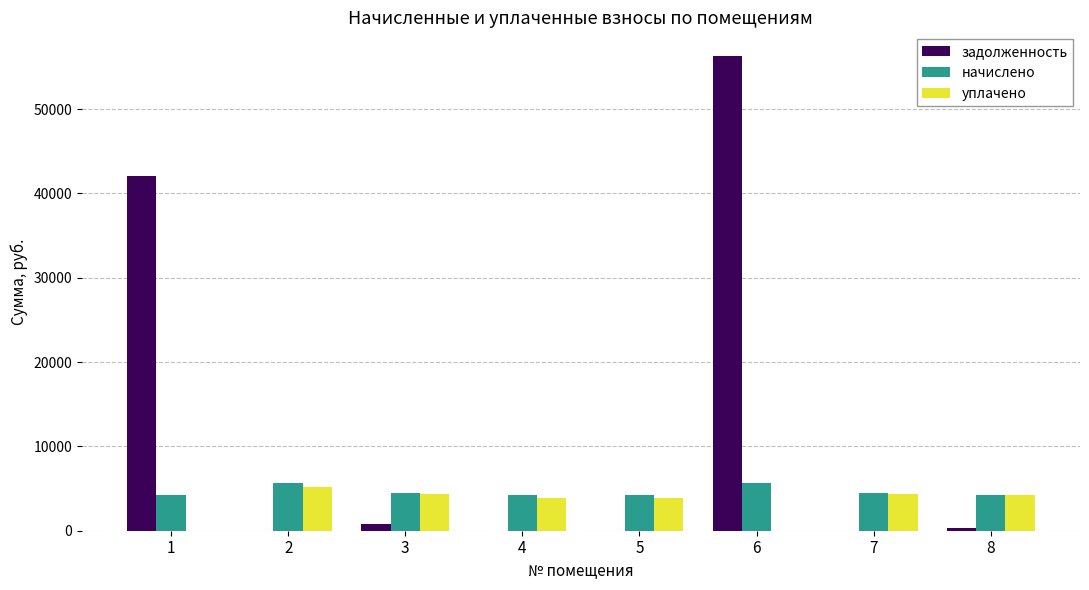

The задолженность series shows -19725.1 at 5. True or false?

False